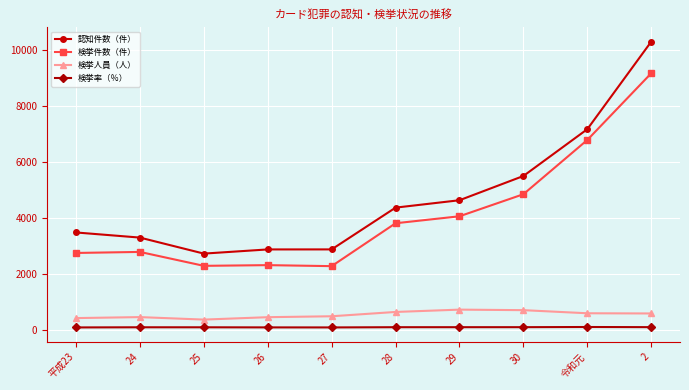

List the series in order of their peak value, lowest first.

検挙率（％）, 検挙人員（人）, 検挙件数（件）, 認知件数（件）